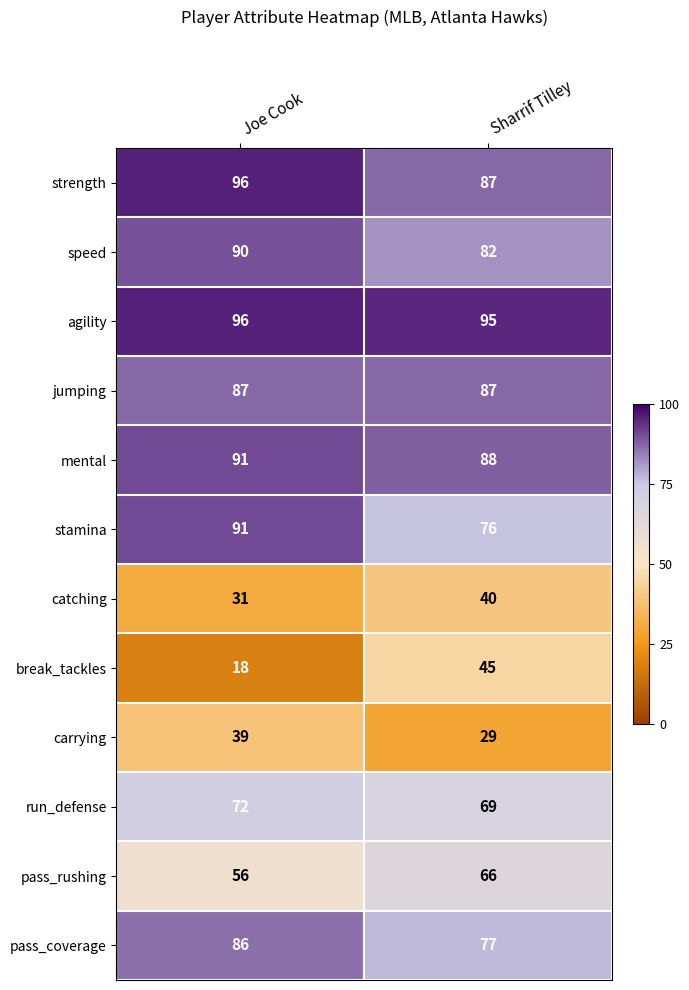

What is the spread (max minus min) of values at Joe Cook?

78